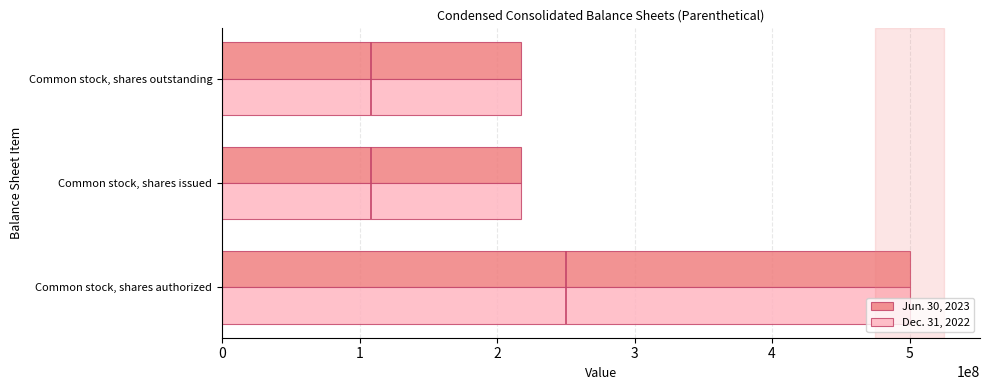

True or false: Jun. 30, 2023 has a value of 217264526 at Common stock, shares outstanding.

True